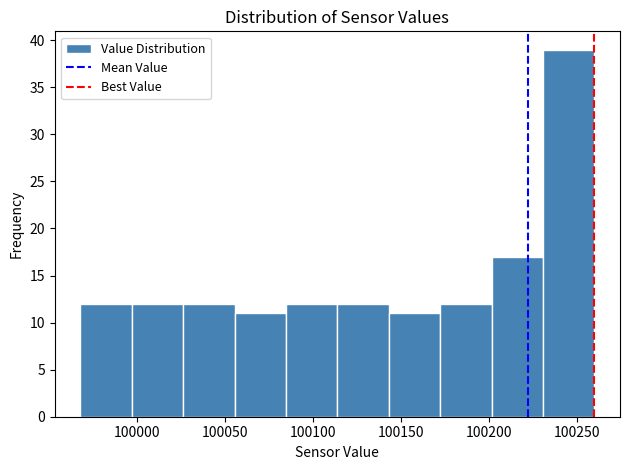

Reading left to right, transcribe this chart: for each bar, give the range it covers on the x-axis and its height. Neither the bar edges nor the heights are printed on the chart, so give them approximately, as read against the axes.

99970 to 99995: 12
99995 to 100025: 12
100025 to 100055: 12
100055 to 100085: 11
100085 to 100115: 12
100115 to 100145: 12
100145 to 100170: 11
100170 to 100200: 12
100200 to 100230: 17
100230 to 100260: 39